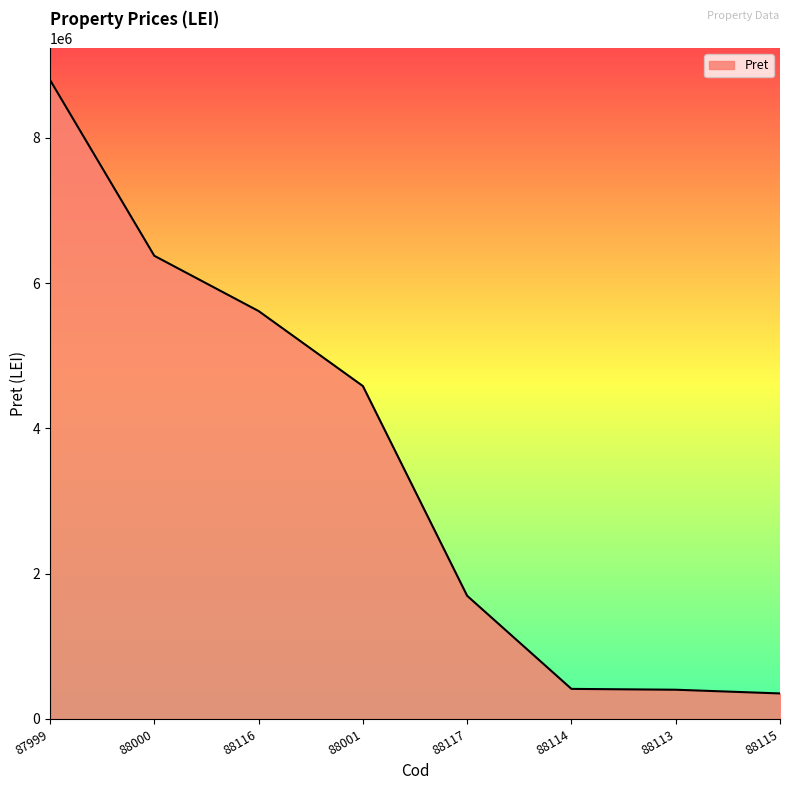

Where does the data first go above 4582552?

87999